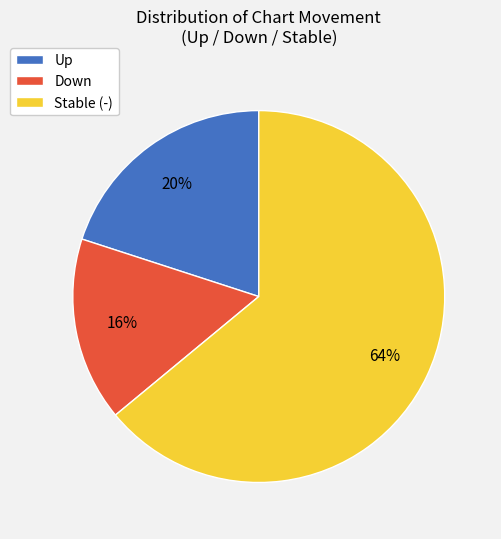

How many slices are in this pie chart?

3